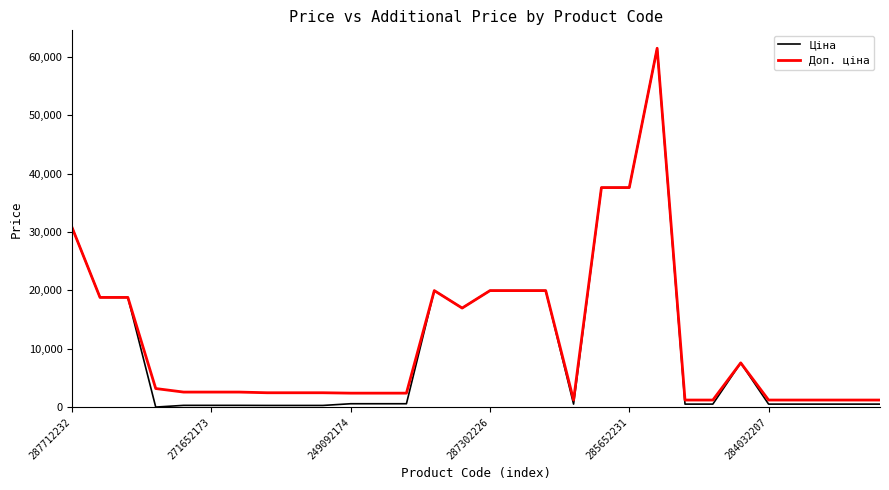

What is the maximum value shown in the chart?

61434.3